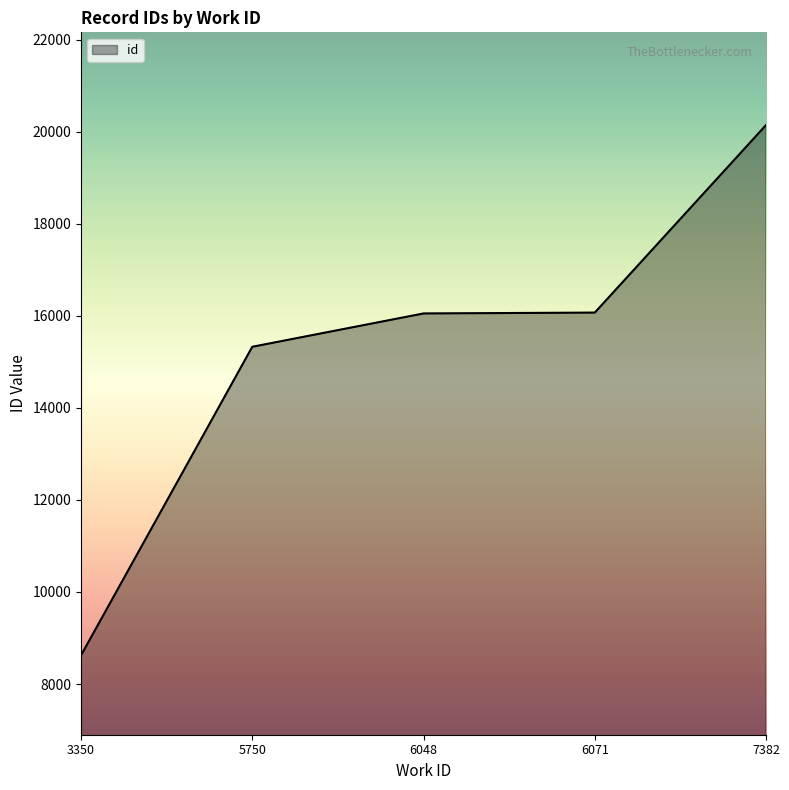

Is it true that the value at 6048 is 5557?

False